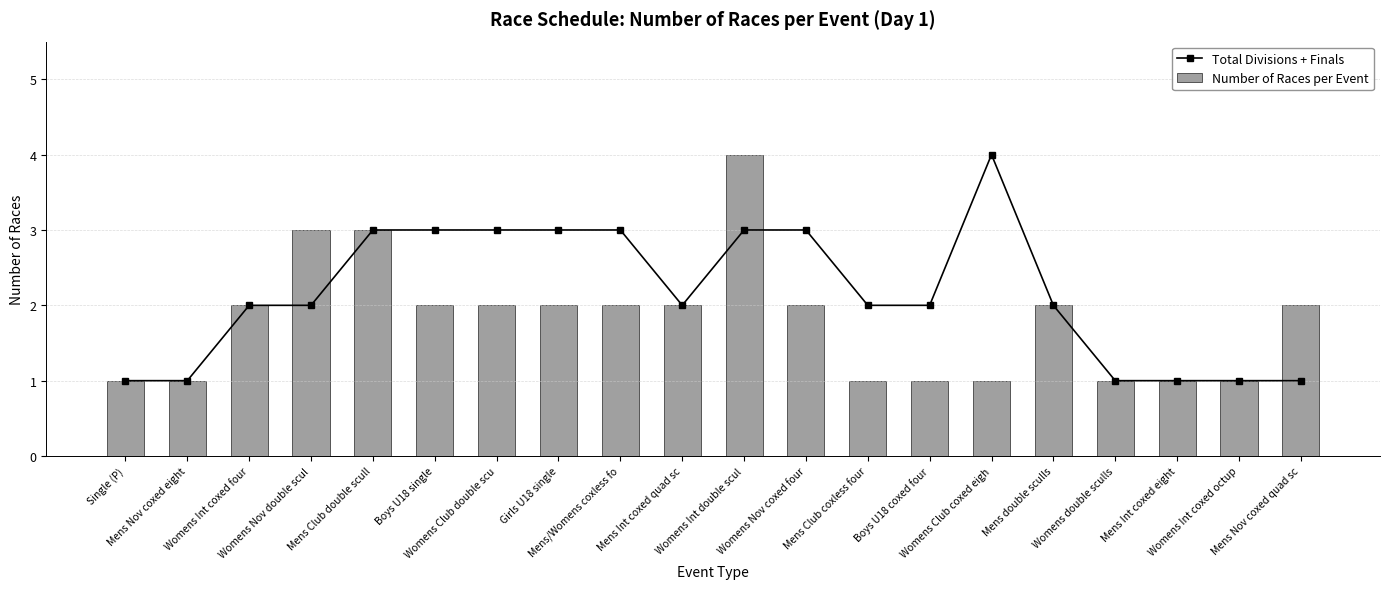

Is it true that Total Divisions + Finals equals 3 at Mens Club double scull?

True